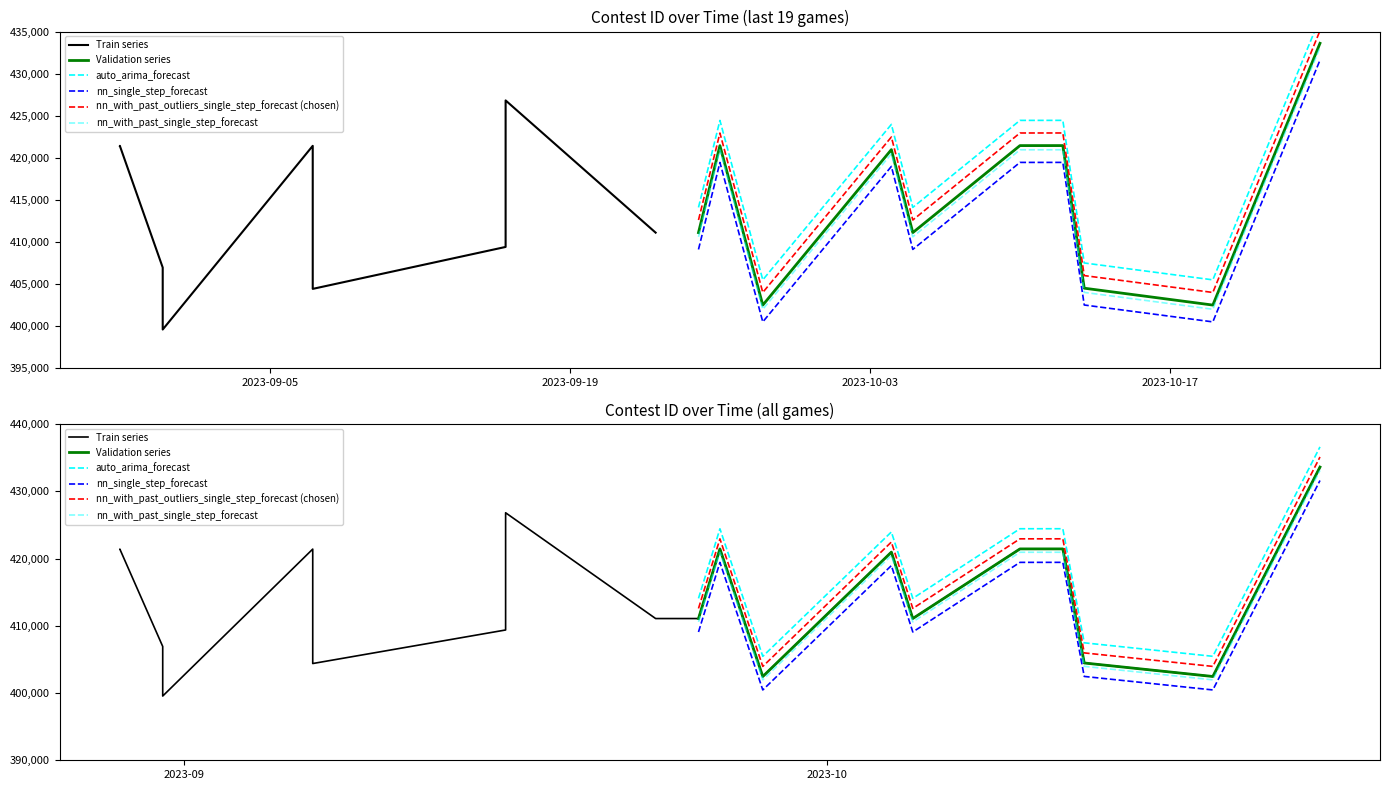

What is the greatest value displayed?

433604